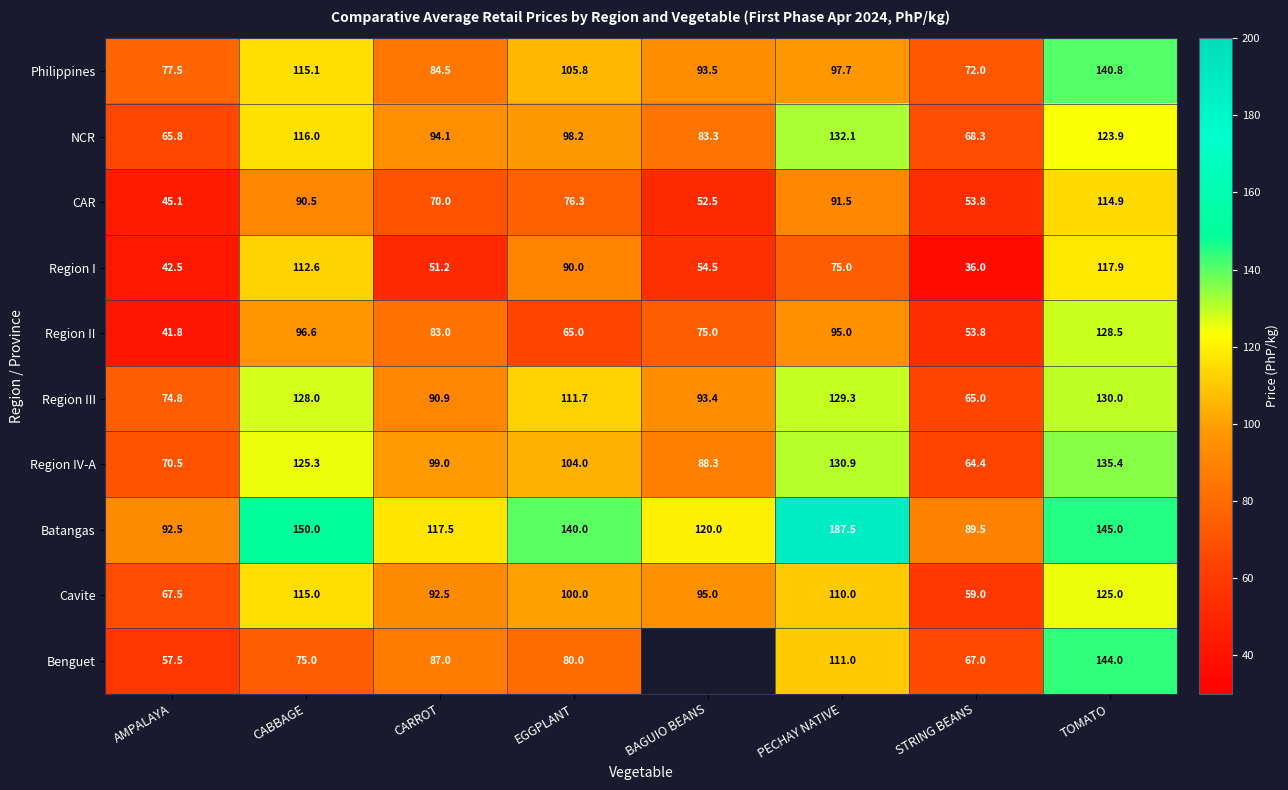

Between CARROT and TOMATO, which is larger?

TOMATO